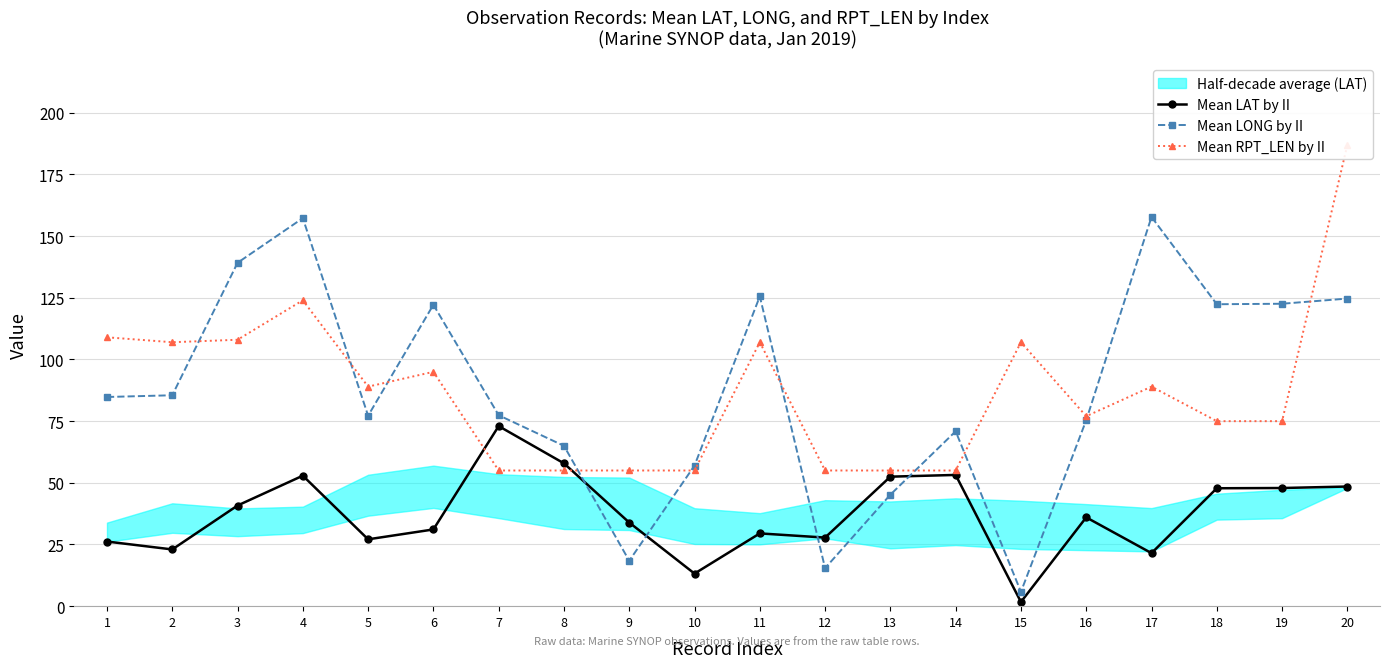

What is the value of the Mean LAT by II point at the 13th from the left?

52.5